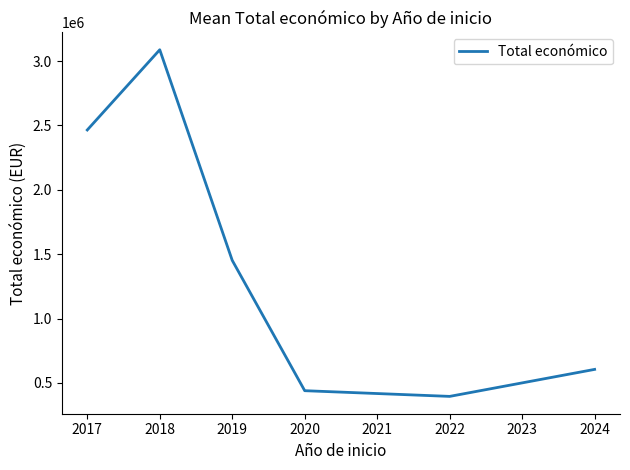

Is it true that the value at 2018 is 901717.3?

False